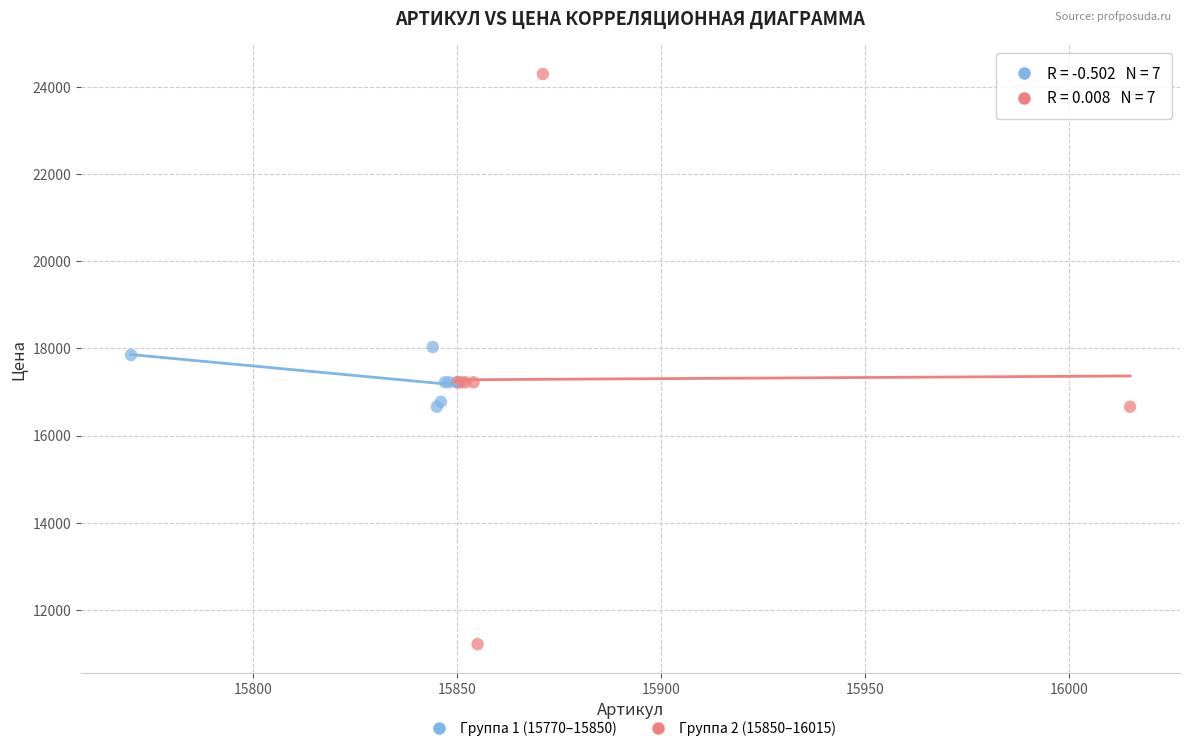

Which series contains the lowest Y value?

Группа 2 (15850–16015)